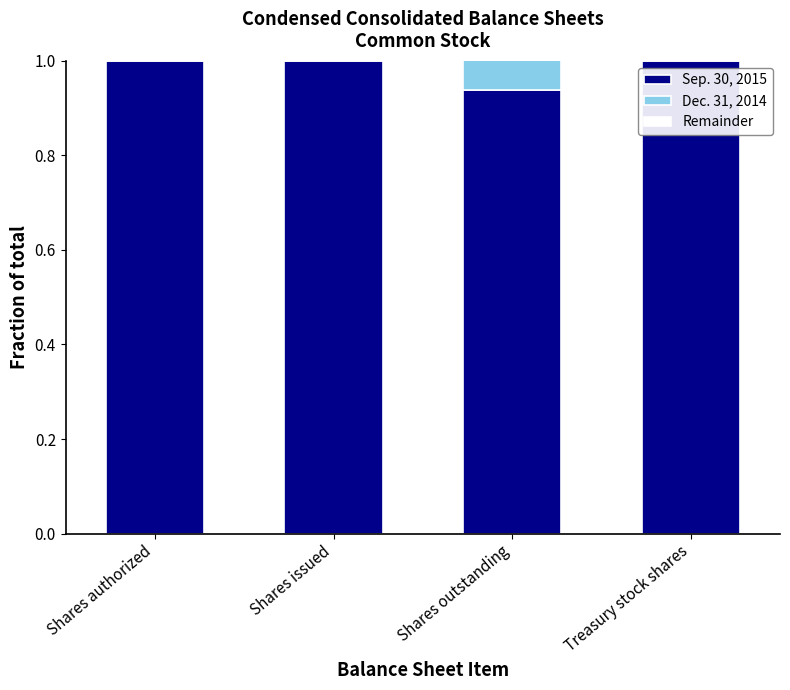

What is the total value across all series at Shares authorized?

2.0